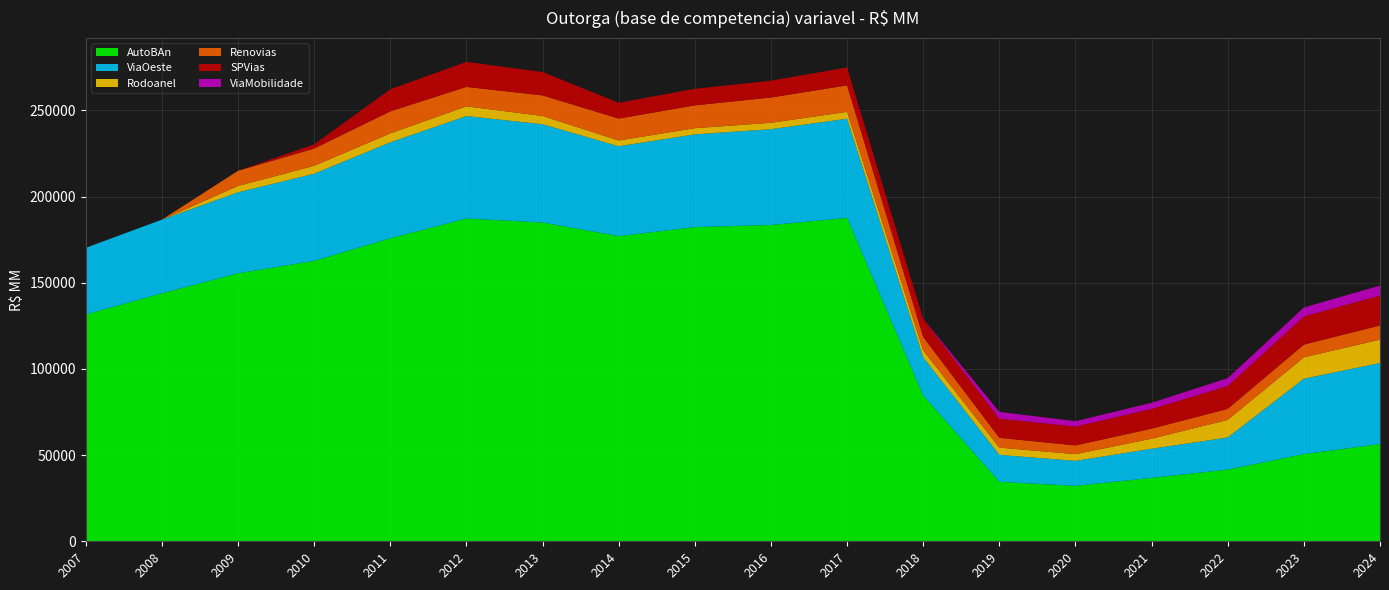

Reading right to left, transcribe all the data shown in this chart.

AutoBAn: 56395.0	50591.6	41578.0	36792.0	32159.0	34492.0	84585.0	187592.0	183483.0	182243.0	177011.0	184911.0	187231.4	175789.5	162672.2	155465.8	143855.0	131591.0
ViaOeste: 47030.0	43712.8	18642.0	16888.0	14502.0	15651.0	22110.0	57539.0	55557.0	53809.0	52138.0	56998.0	59440.9	55648.9	50526.1	46979.2	42728.0	38641.0
Rodoanel: 13554.0	12400.0	10204.0	5823.0	3880.0	4197.0	3984.0	3992.0	3724.0	3590.0	3335.0	4820.0	5625.0	5193.0	4609.5	3666.1	0.0	0.0
Renovias: 8213.0	7389.3	6394.0	5848.0	5070.4	5674.4	7851.4	15354.8	14673.6	13222.4	12721.8	11923.8	11286.9	12766.0	10026.2	8811.3	0.0	0.0
SPVias: 17384.0	16331.0	13216.0	11436.0	10931.0	11119.0	10477.0	10382.0	9757.0	9638.0	9171.0	13547.0	14527.5	12797.9	2430.0	0.0	0.0	0.0
ViaMobilidade: 5757.0	5195.3	4601.0	3539.0	3116.0	3917.0	0.0	0.0	0.0	0.0	0.0	0.0	0.0	0.0	0.0	0.0	0.0	0.0